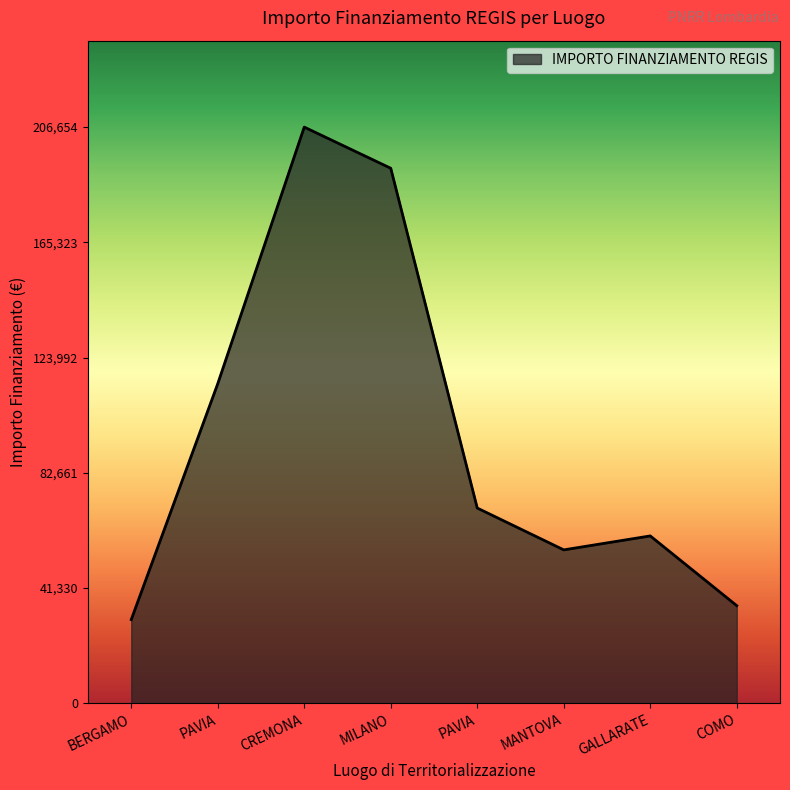

How many categories are shown in the chart?

8